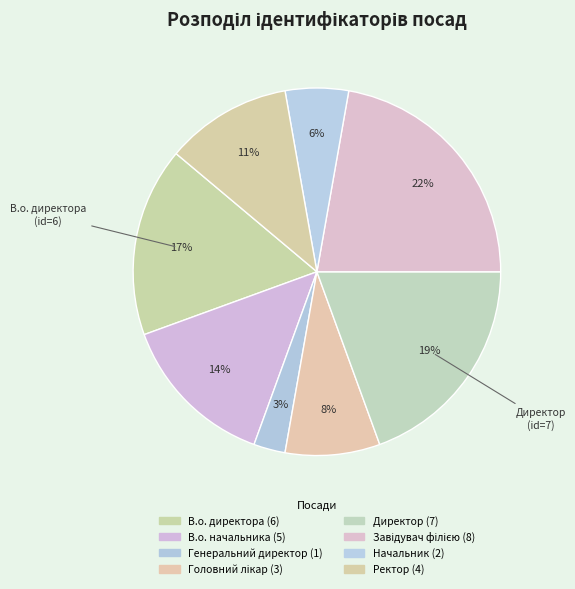

Which slice is the largest?

Завідувач філією